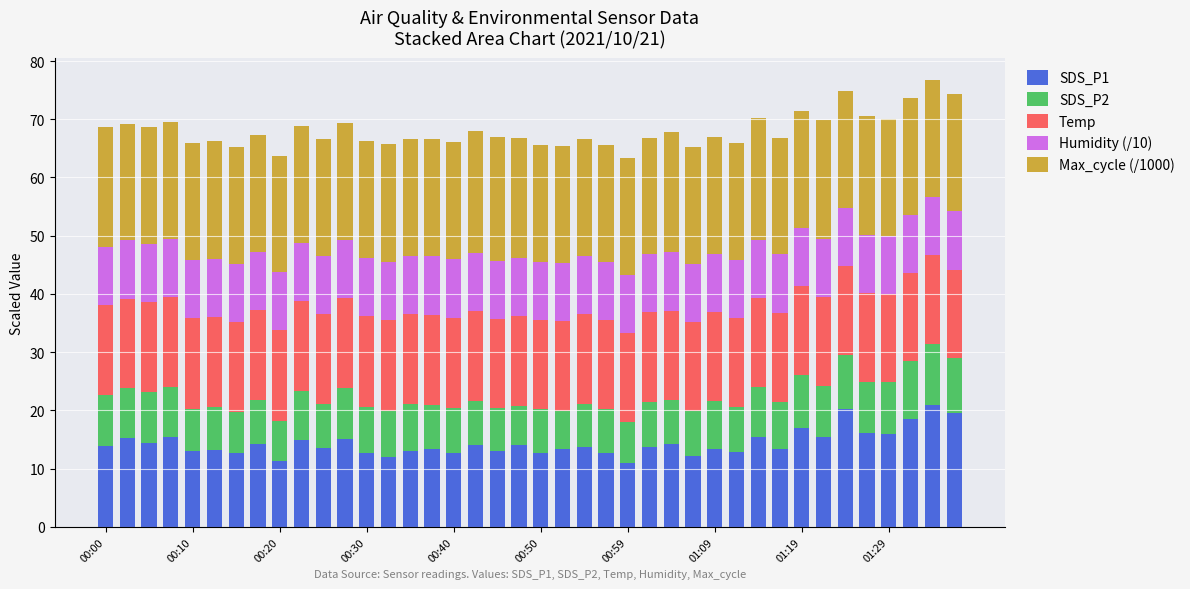

What is the sum of all SDS_P1 values?

574.7